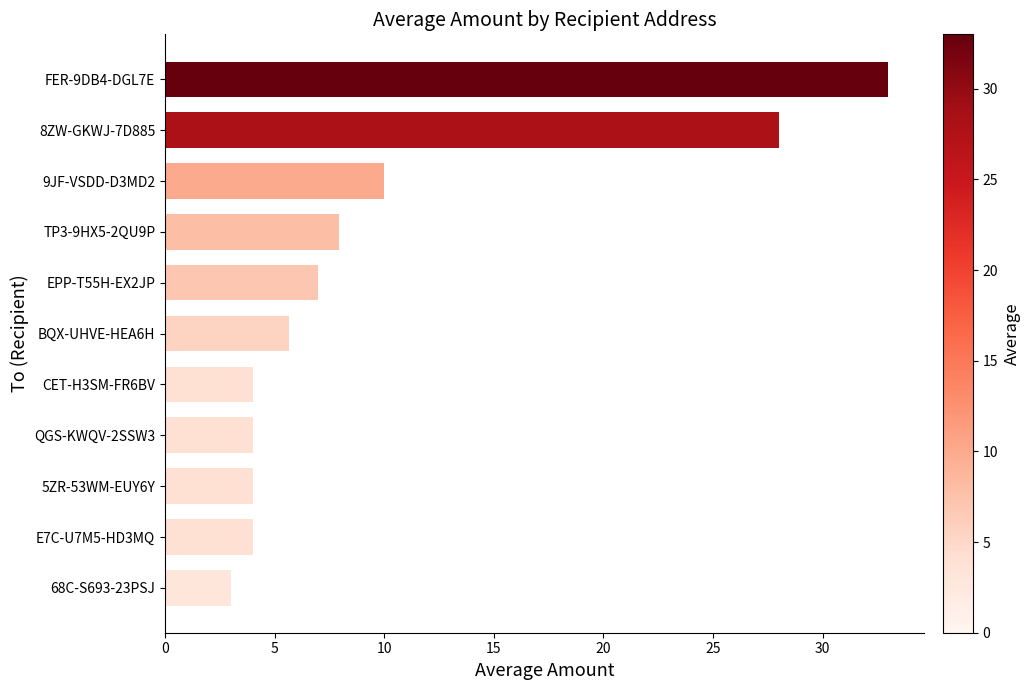

What is the approximate value at BQX-UHVE-HEA6H?

5.7